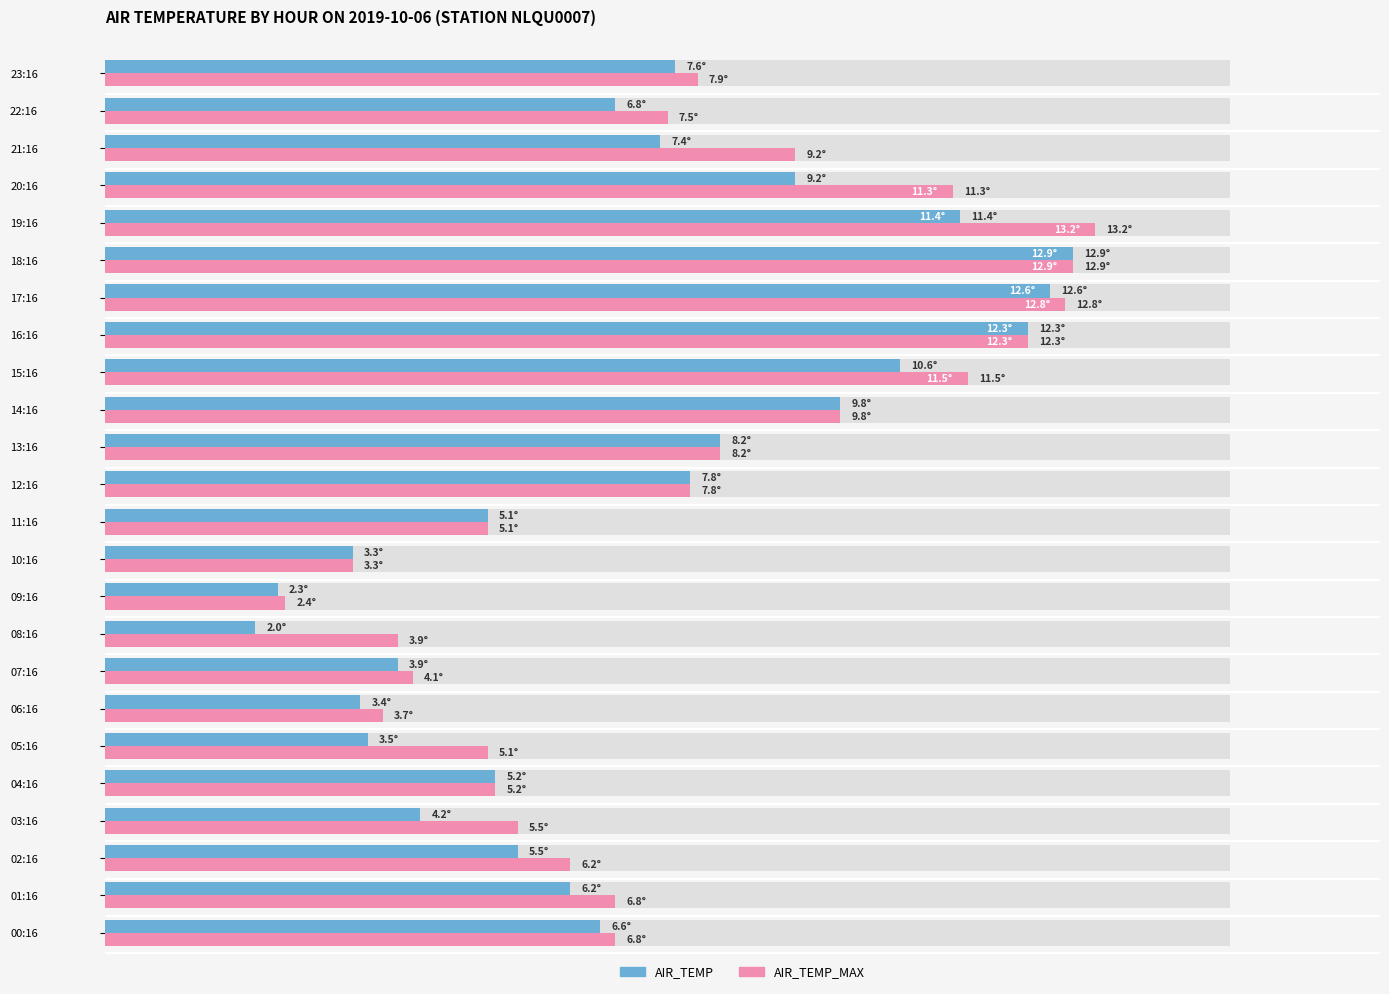

What is the difference between the second highest and minimum values in the AIR_TEMP_MAX series?

10.5